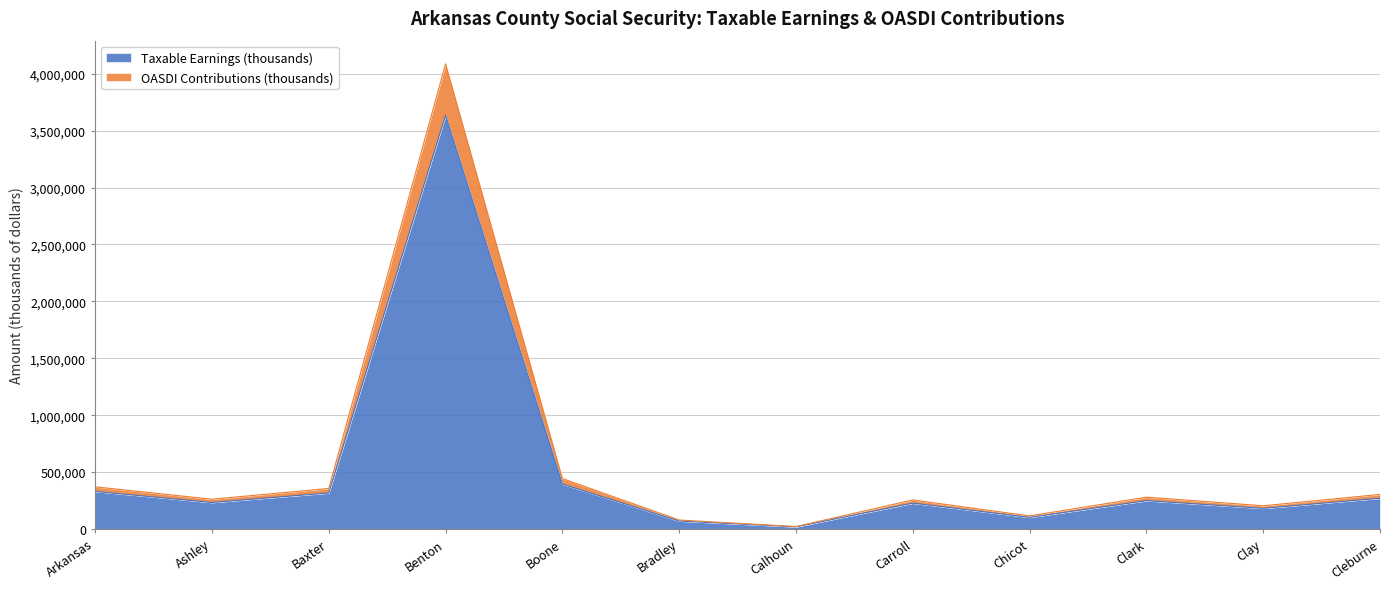

What is the highest value of the Taxable Earnings (thousands) series?

3635266